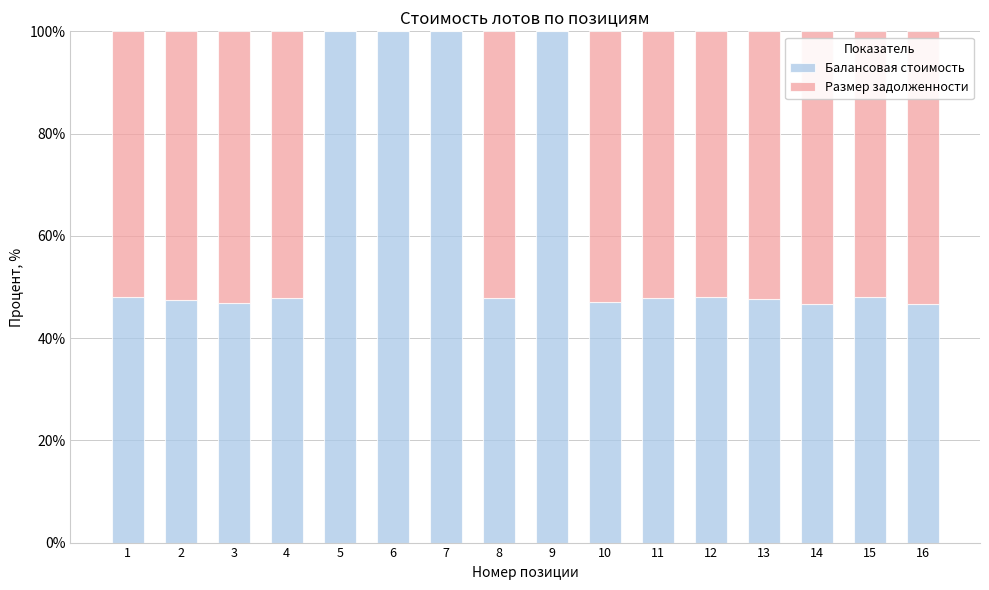

Are the bars grouped side by side (vs. stacked)?

No